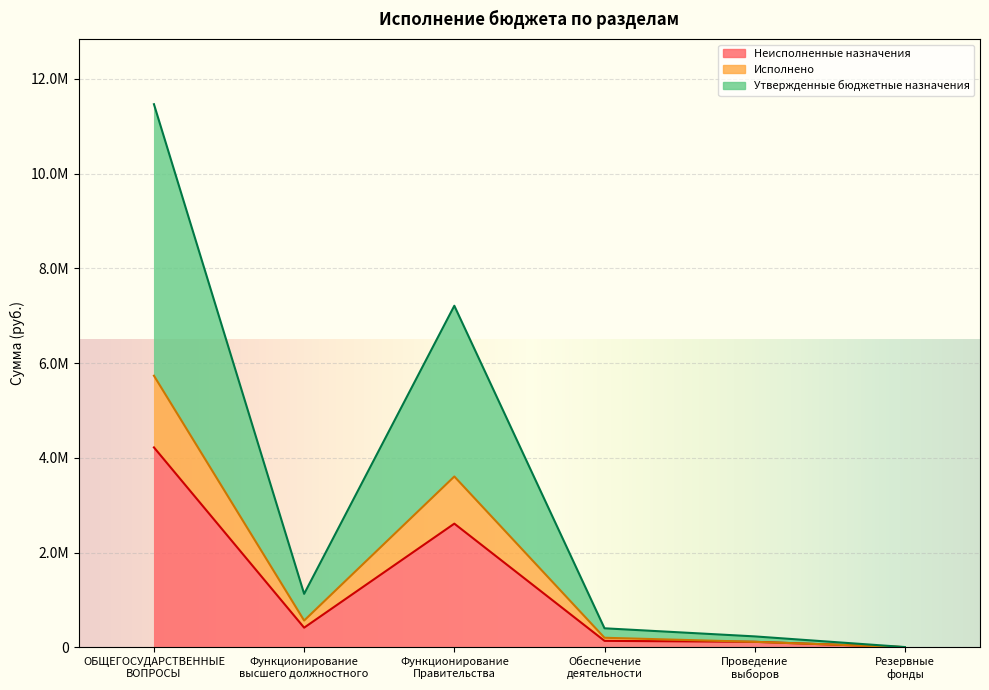

The Неисполненные назначения series shows 559957.7 at Функционирование
высшего должностного. True or false?

False